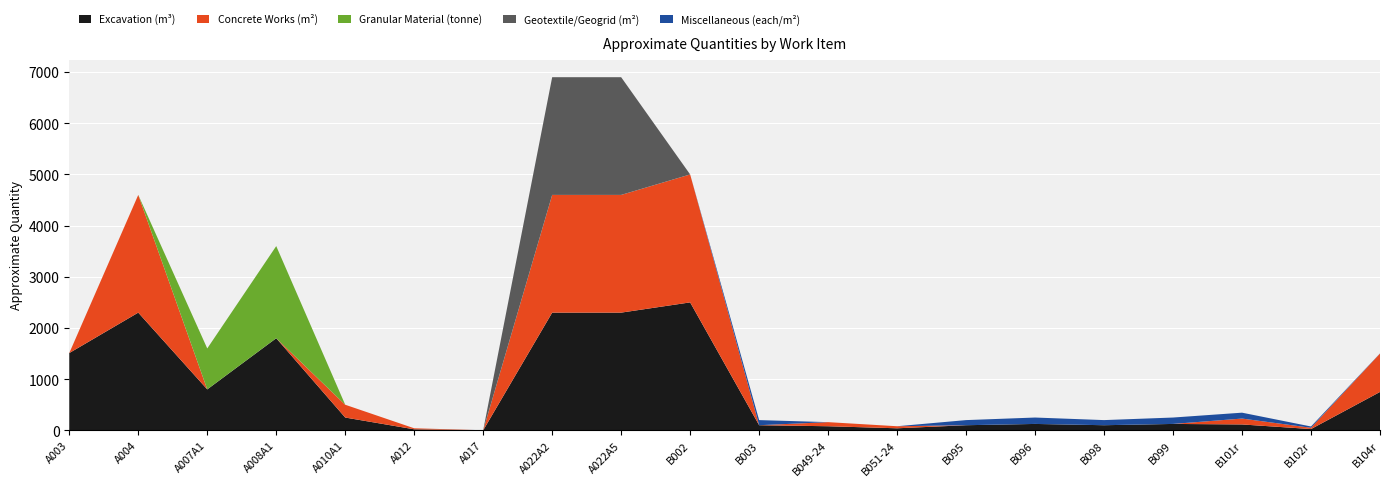

Reading right to left, transcribe all the data shown in this chart.

Excavation (m³): B104r=750	B102r=25	B101r=115	B099=125	B098=100	B096=125	B095=100	B051-24=40	B049-24=80	B003=100	B002=2500	A022A5=2300	A022A2=2300	A017=1	A012=20	A010A1=250	A008A1=1800	A007A1=800	A004=2300	A003=1510
Concrete Works (m²): B104r=750	B102r=25	B101r=115	B099=0	B098=0	B096=0	B095=0	B051-24=40	B049-24=80	B003=0	B002=2500	A022A5=2300	A022A2=2300	A017=0	A012=20	A010A1=250	A008A1=0	A007A1=0	A004=2300	A003=0
Granular Material (tonne): B104r=0	B102r=0	B101r=0	B099=0	B098=0	B096=0	B095=0	B051-24=0	B049-24=0	B003=0	B002=0	A022A5=0	A022A2=0	A017=0	A012=0	A010A1=0	A008A1=1800	A007A1=800	A004=0	A003=0
Geotextile/Geogrid (m²): B104r=0	B102r=0	B101r=0	B099=0	B098=0	B096=0	B095=0	B051-24=0	B049-24=0	B003=0	B002=0	A022A5=2300	A022A2=2300	A017=0	A012=0	A010A1=0	A008A1=0	A007A1=0	A004=0	A003=0
Miscellaneous (each/m²): B104r=3	B102r=25	B101r=115	B099=125	B098=100	B096=125	B095=100	B051-24=0	B049-24=0	B003=100	B002=0	A022A5=0	A022A2=0	A017=1	A012=0	A010A1=0	A008A1=0	A007A1=0	A004=0	A003=0